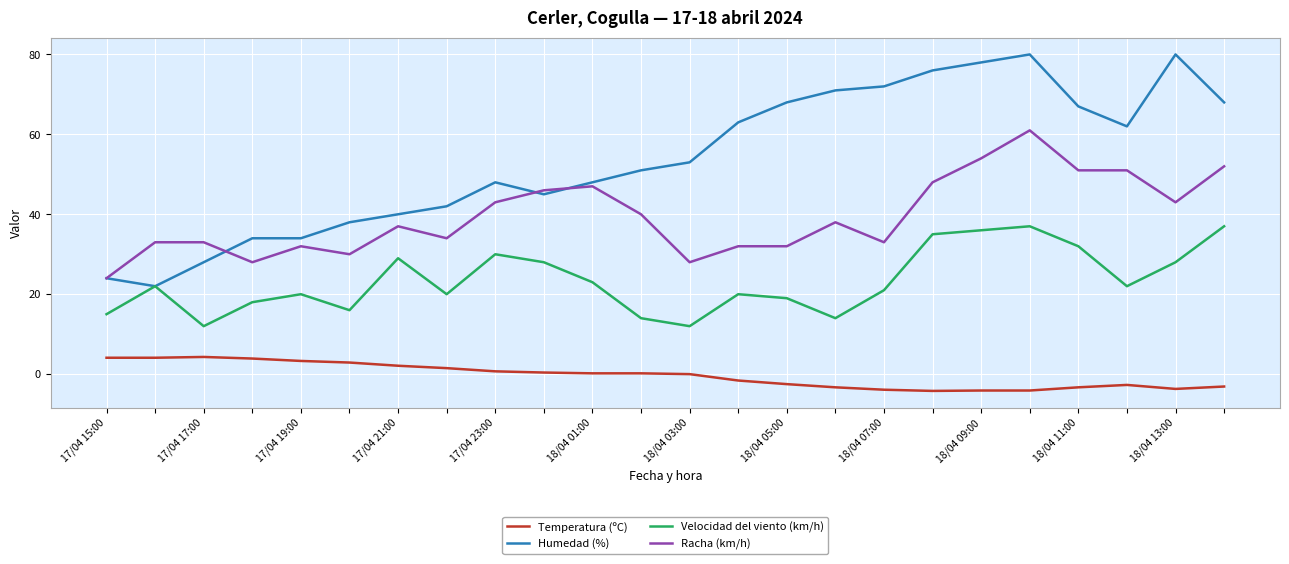

Which series has the largest total across all categories?

Humedad (%)